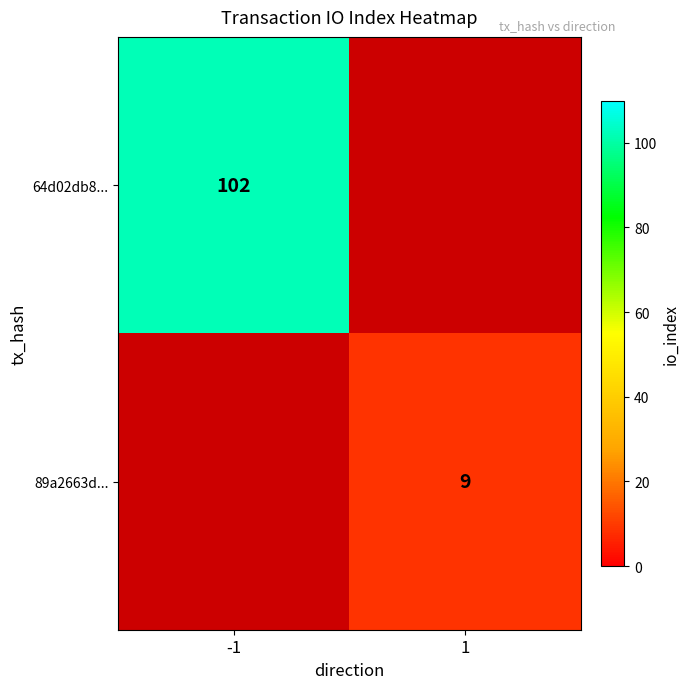

True or false: 64d02db8... has a value of 163.7 at -1.

False